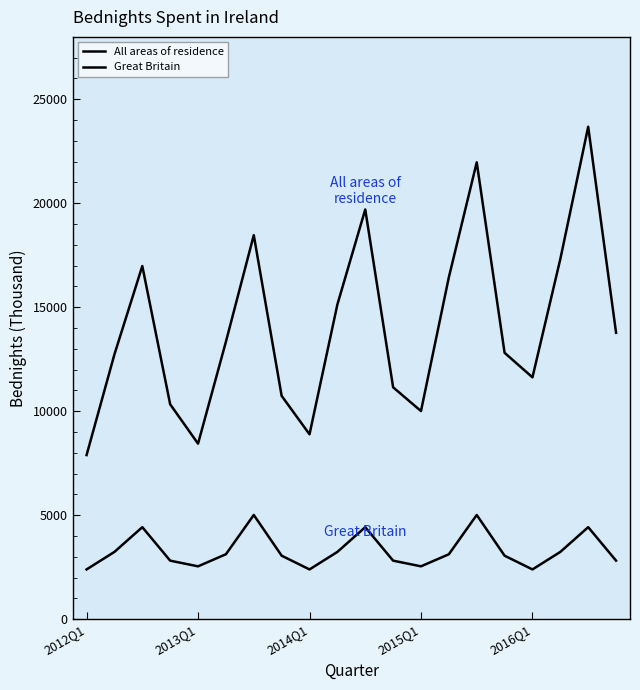

How many lines are shown in the chart?

2